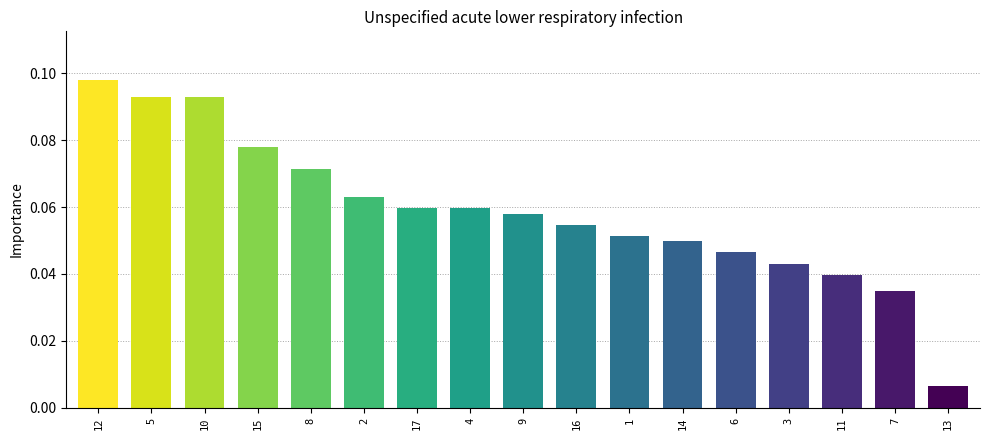

What position from the left is 2?

6